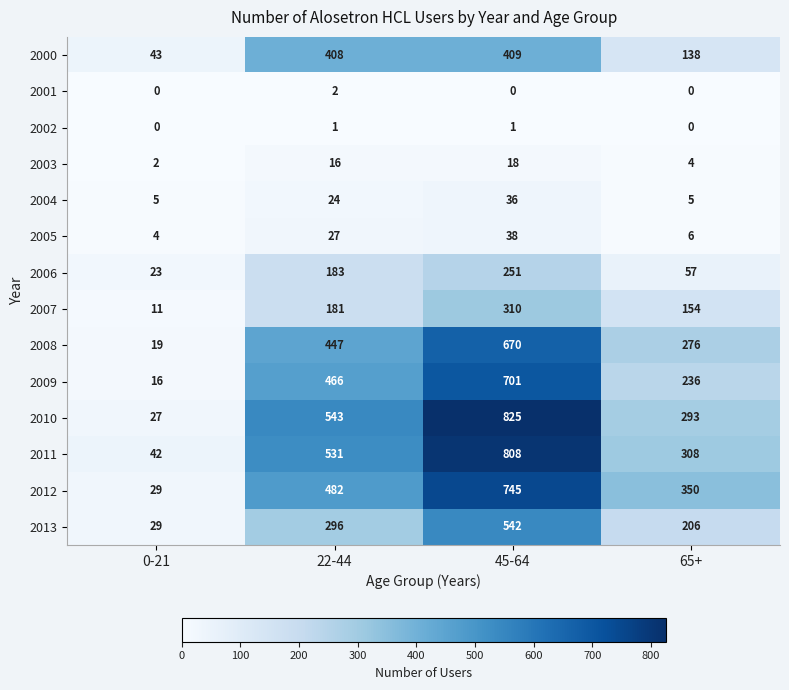

How many data points in 2003 are less than 16?

2